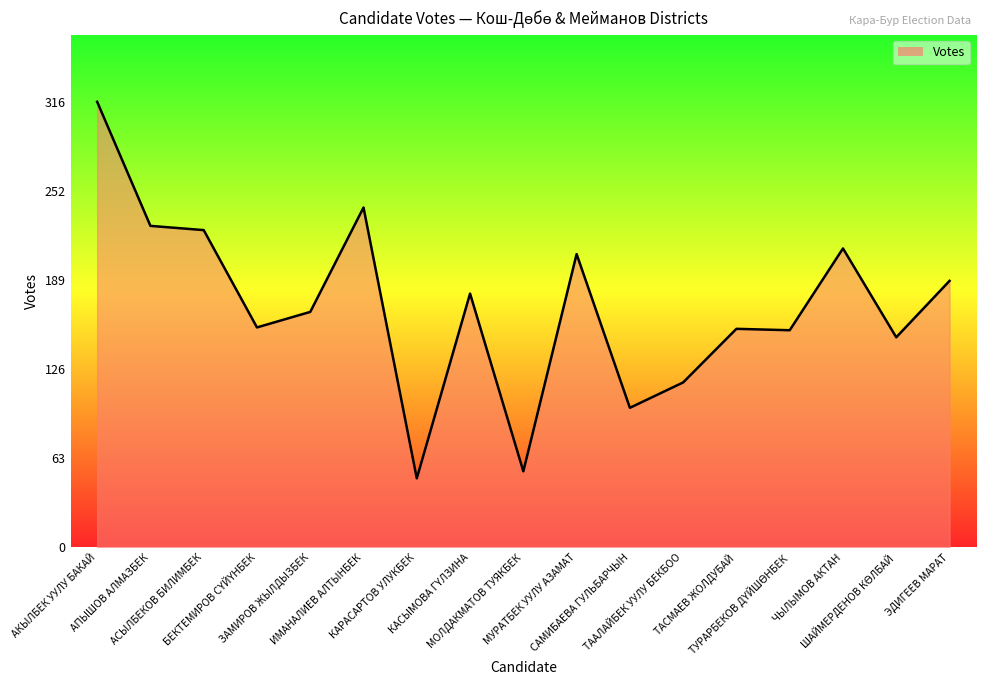

What is the average value?

171